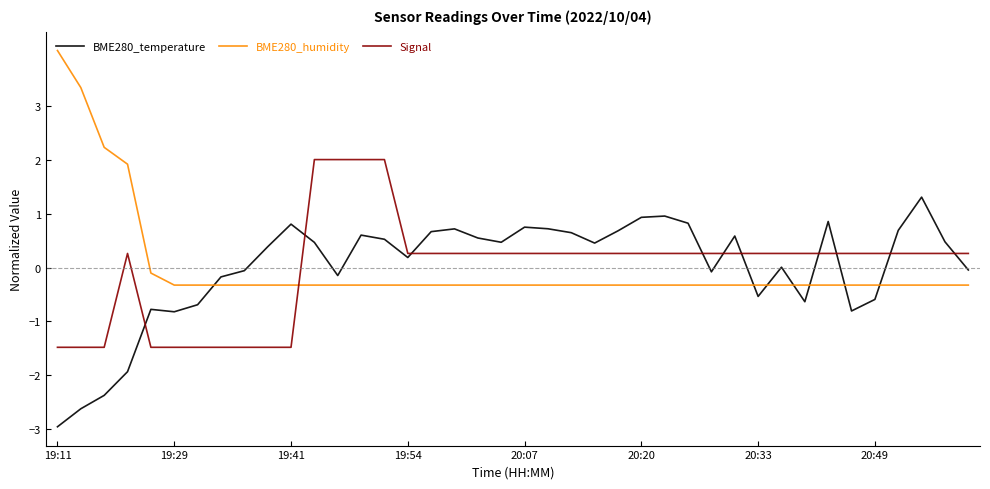

True or false: BME280_humidity and Signal cross at least once.

True